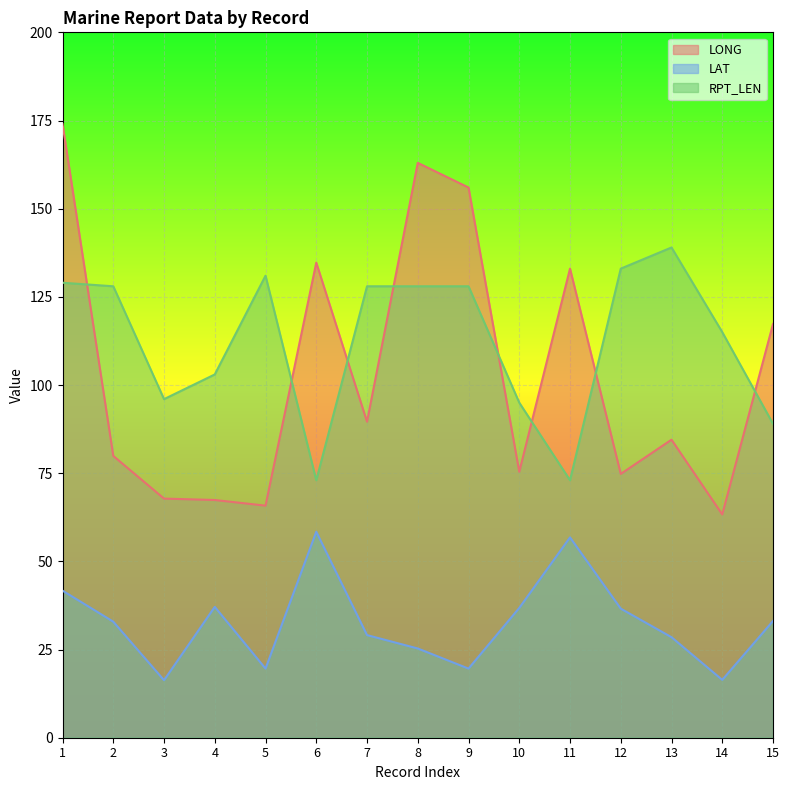

Which has a higher value, 4 or 10?

10